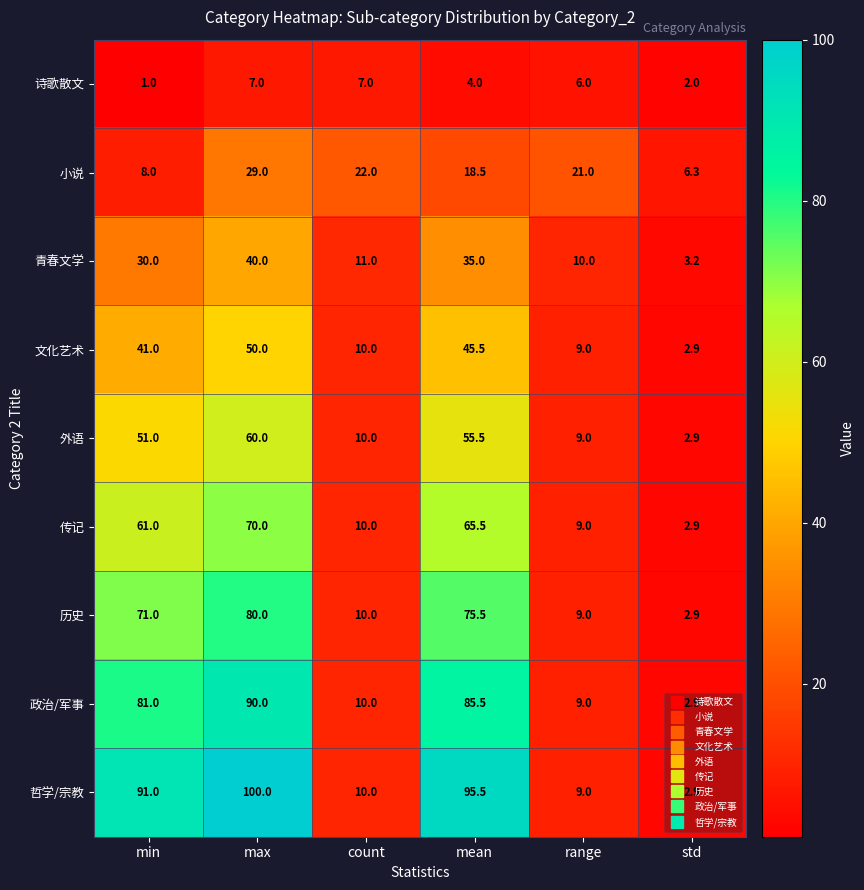

At how many categories does at least one series exceed 43?

3